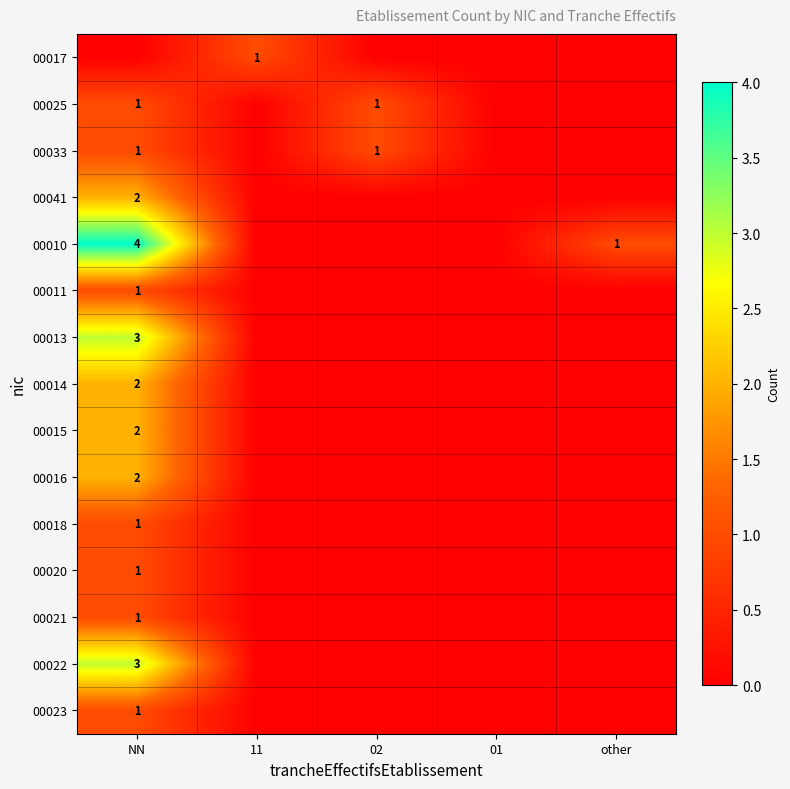

What is the total value across all series at NN?

25